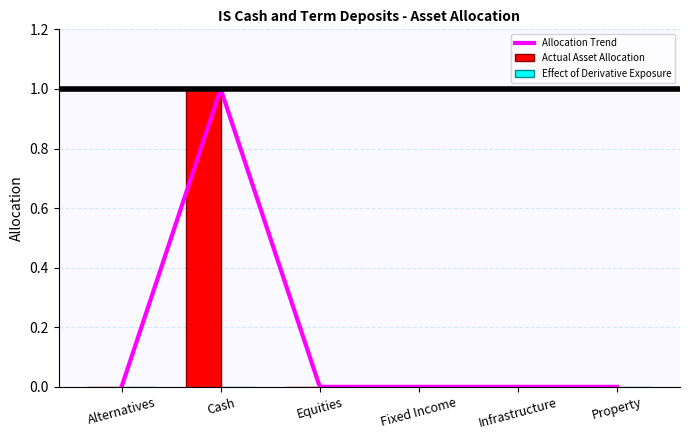

Where is the data nearest to the value 0?

Alternatives